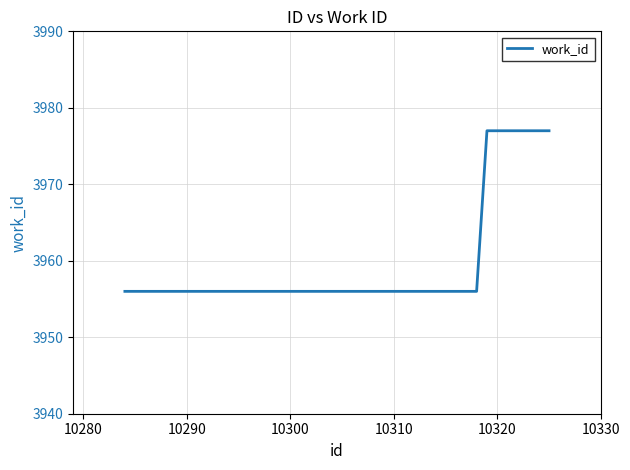

What is the average value?

3964